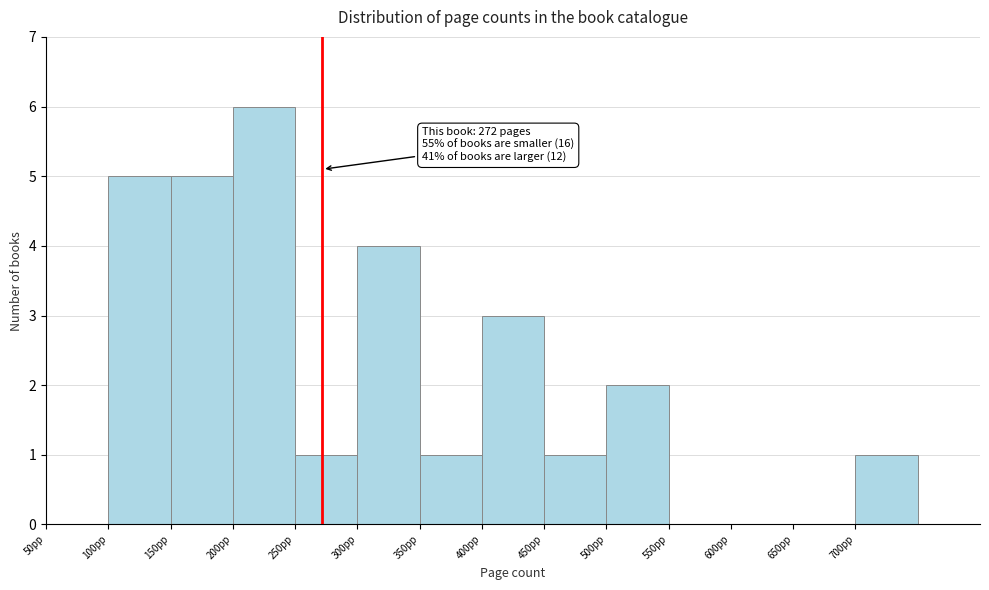

Over which range of the x-axis is the bar tallest?

200 to 250